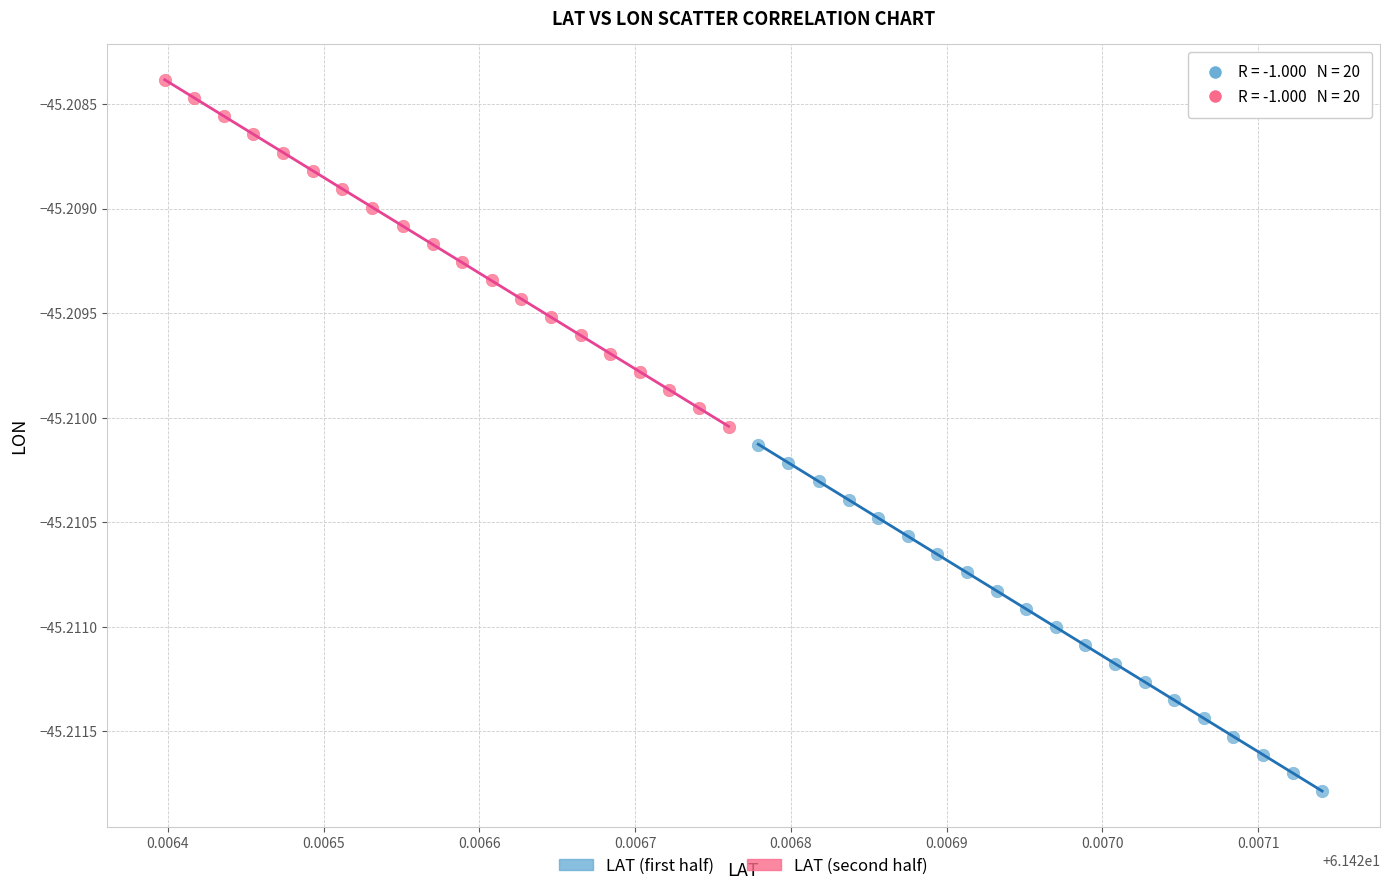

Which series has the widest spread of Y values?

LAT (second half)